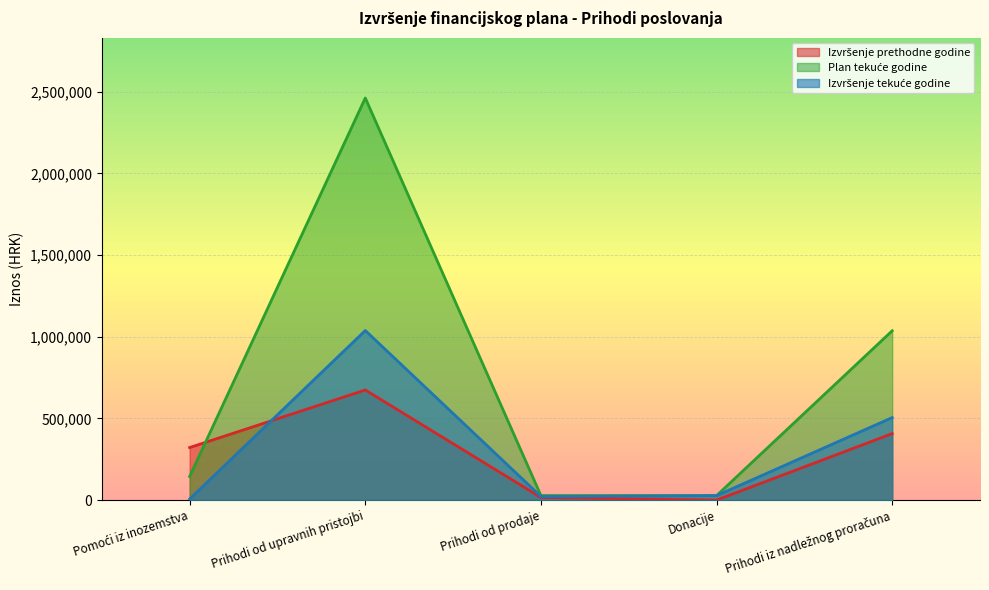

True or false: Plan tekuće godine has more than 2 points higher than both neighbors.

False